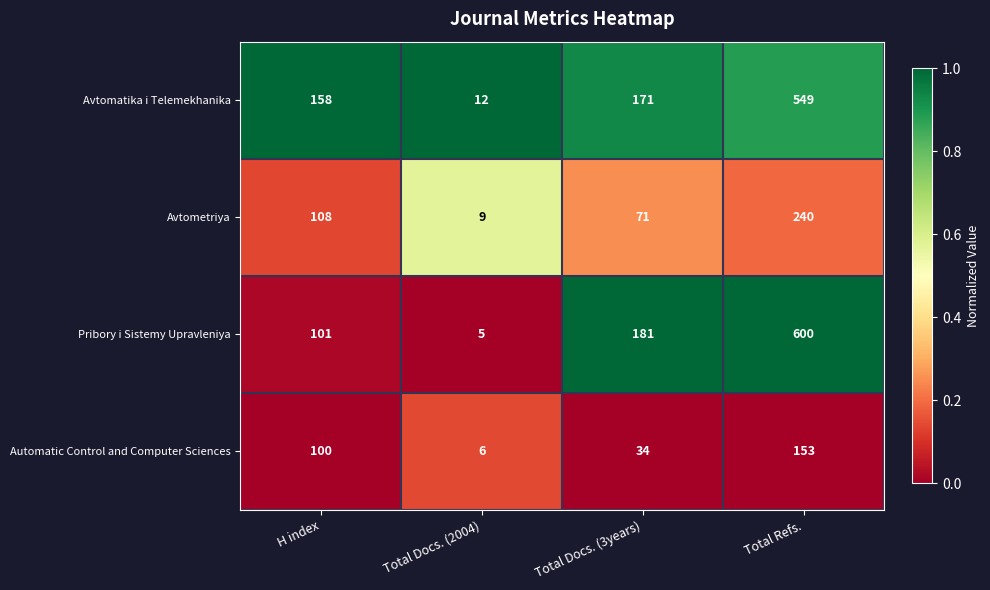

Which series has the largest total across all categories?

Avtomatika i Telemekhanika